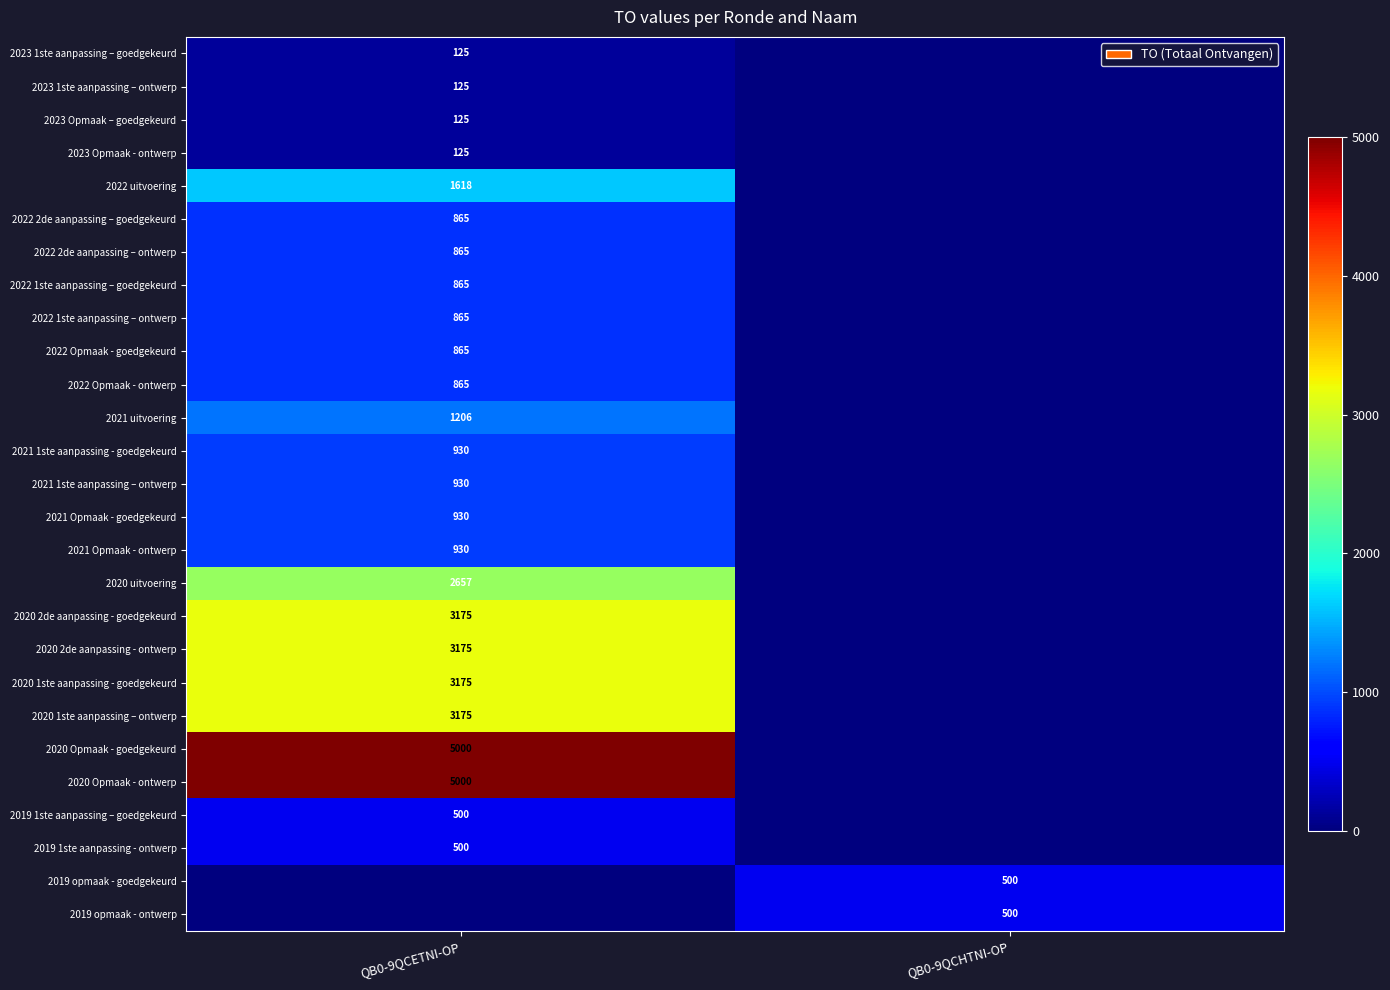

True or false: 2019 1ste aanpassing – goedgekeurd has a value of 151 at QB0-9QCETNI-OP.

False